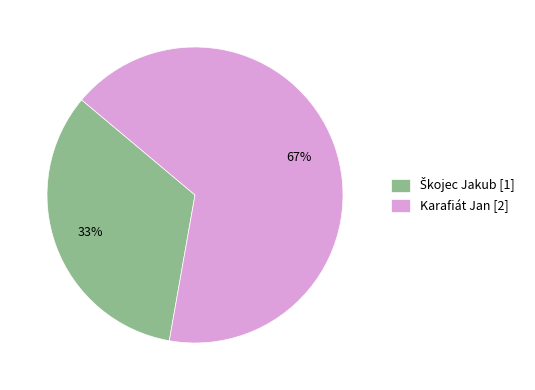

Is there any slice that represents more than half of the pie?

Yes